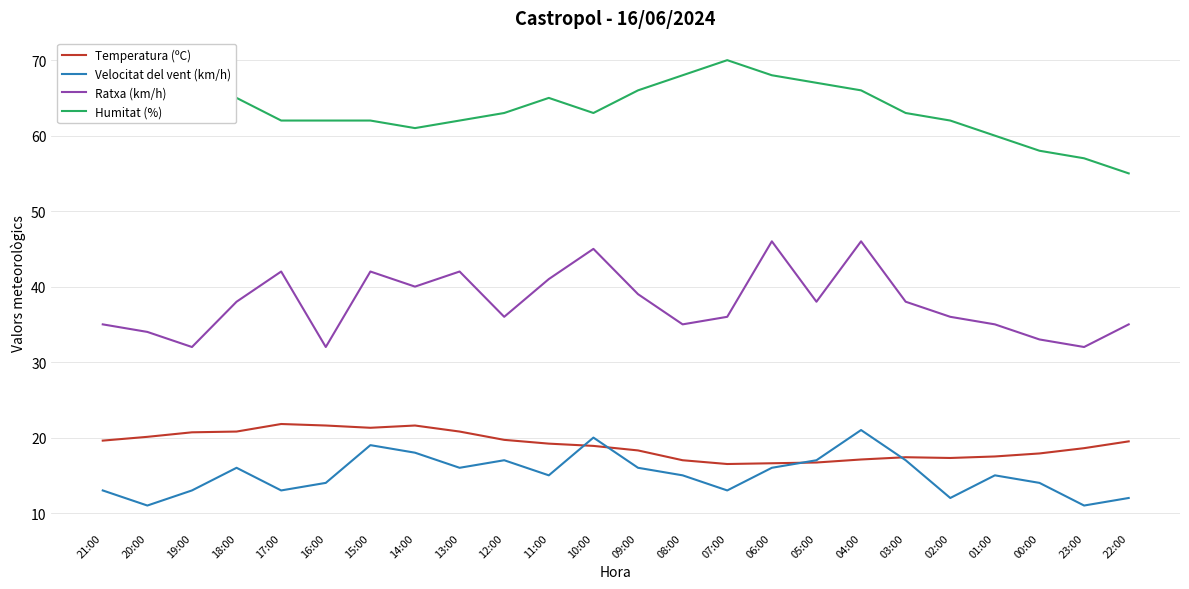

At 22:00, list the series in order from largest to smallest.

Humitat (%), Ratxa (km/h), Temperatura (ºC), Velocitat del vent (km/h)